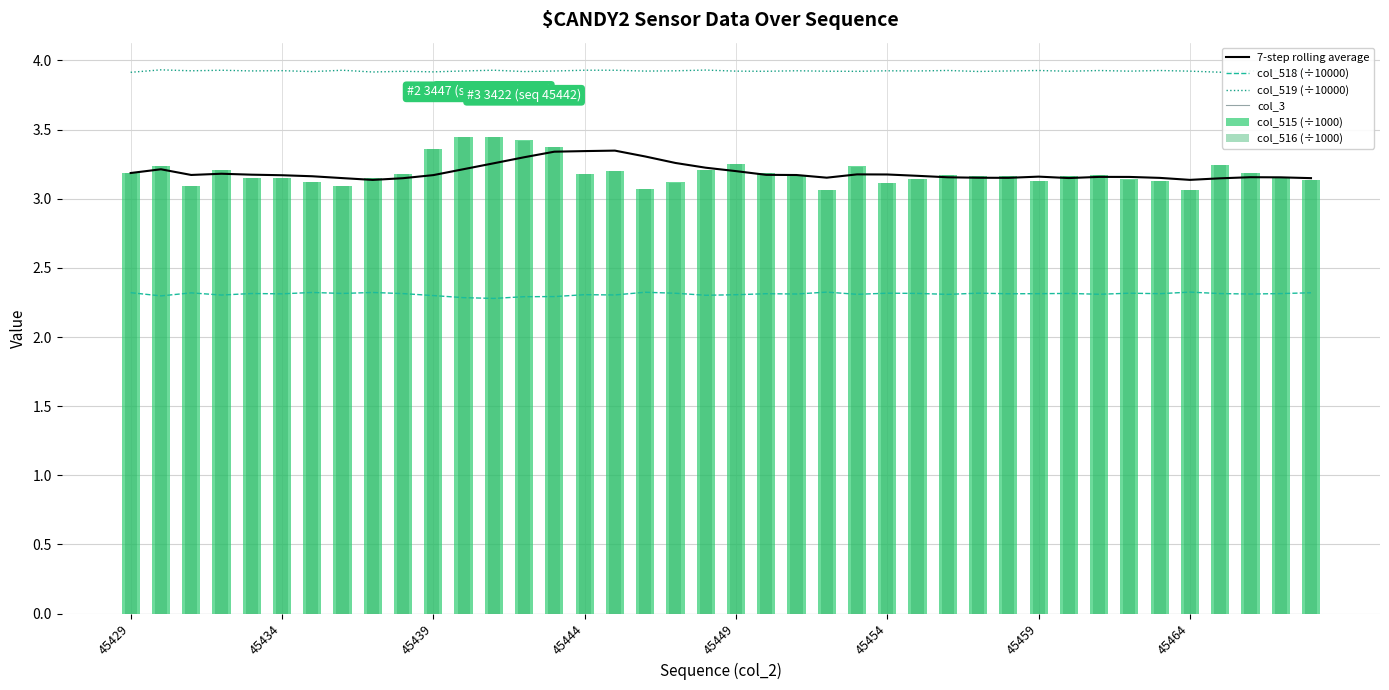

Count the col_516 (÷1000) values in the range 3 to 4.

40